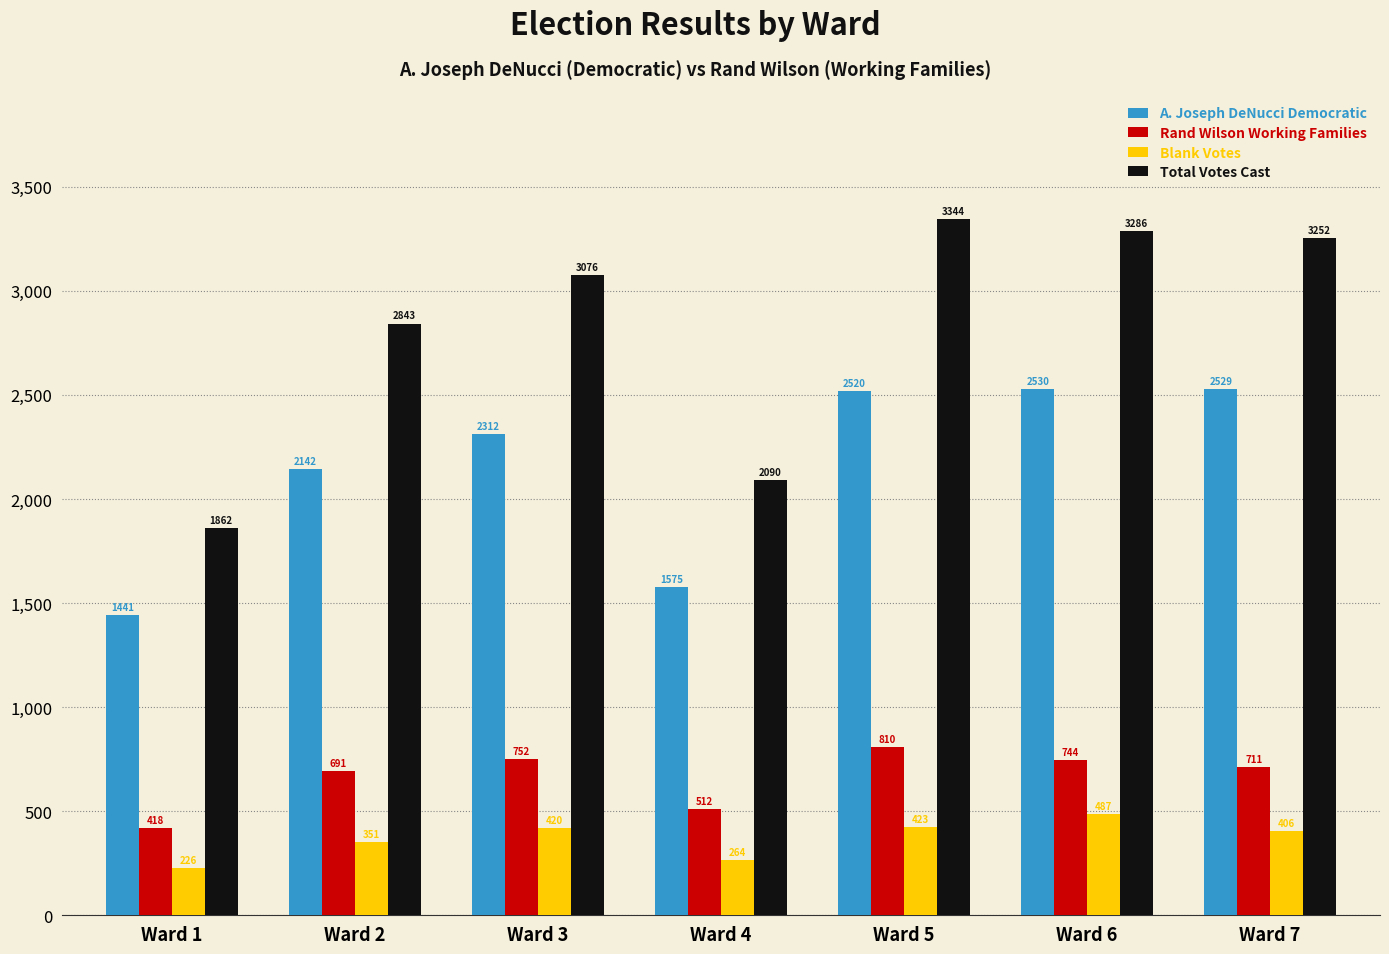

How many distinct data groups are displayed?

4